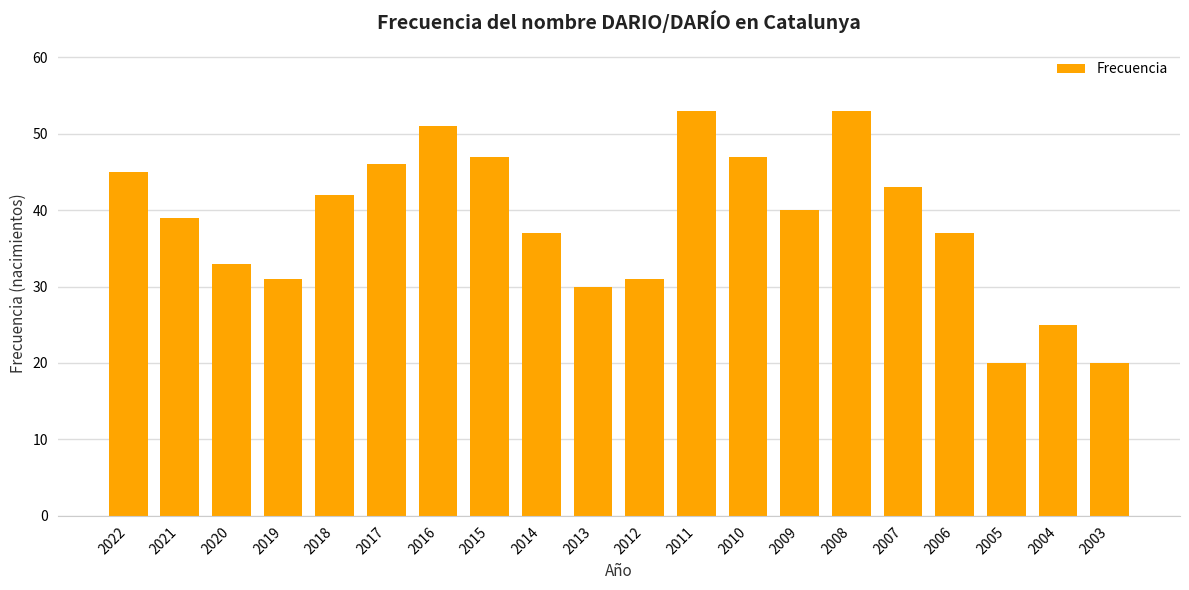

How many categories are shown in the chart?

20